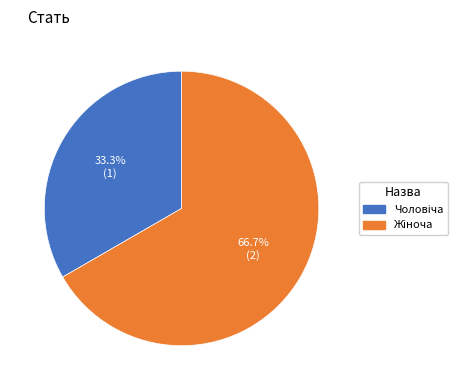

Does any single category account for the majority?

Yes